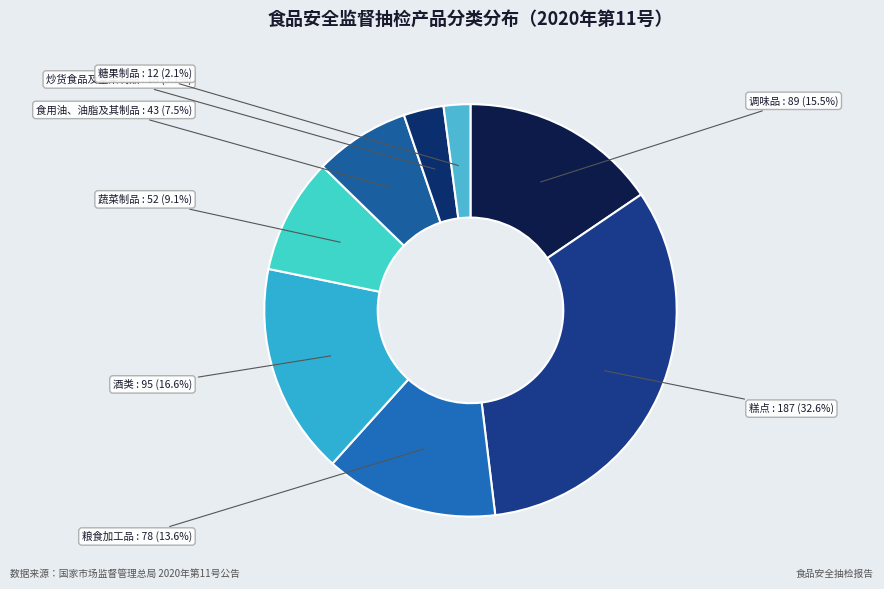

Is it true that 糕点 is 33% of the pie?

True